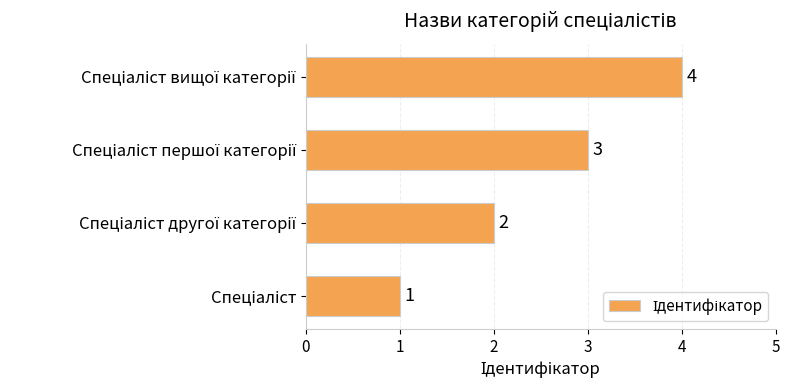

Are the bars grouped side by side (vs. stacked)?

No